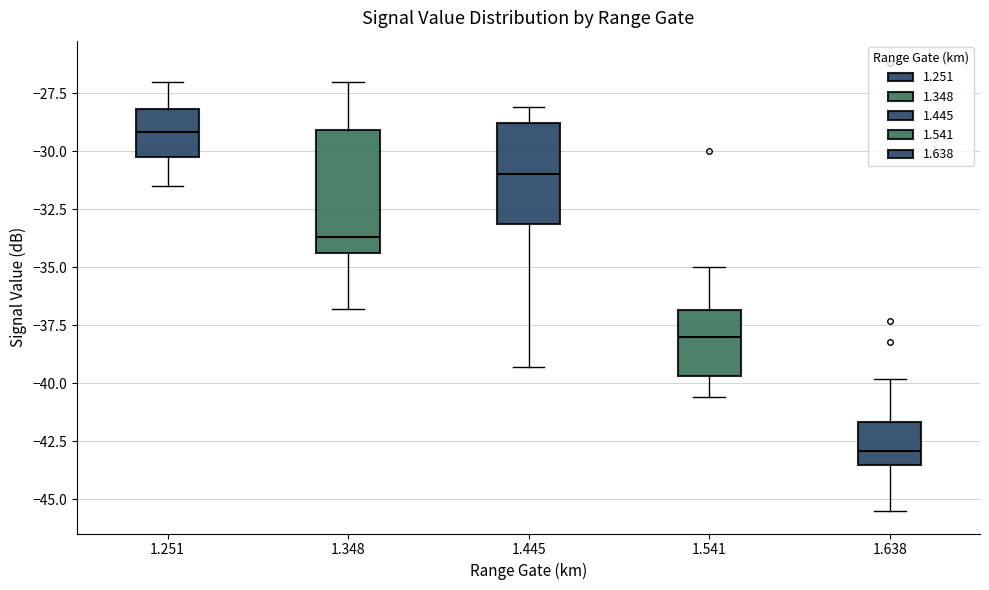

Comparing the boxes themselves (not the whiskers), which one is the tallest?

1.348